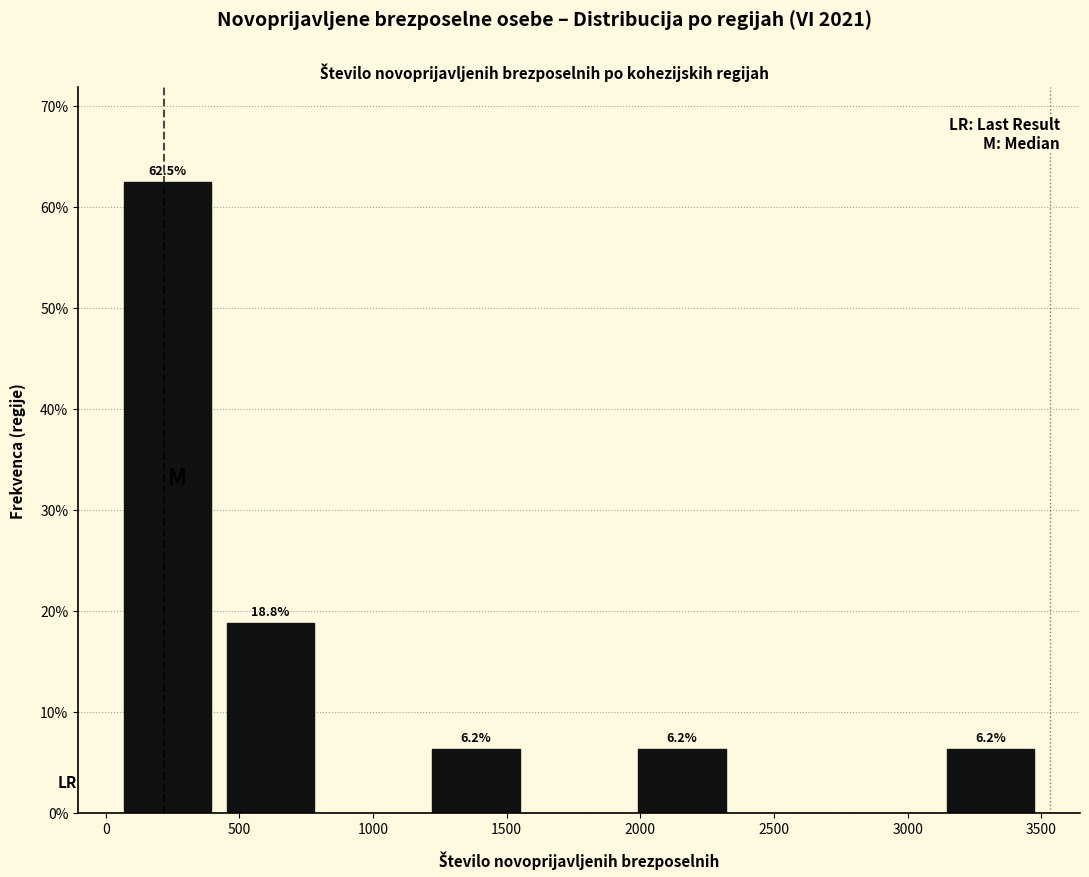

Over which range of the x-axis is the bar tallest?

50 to 450